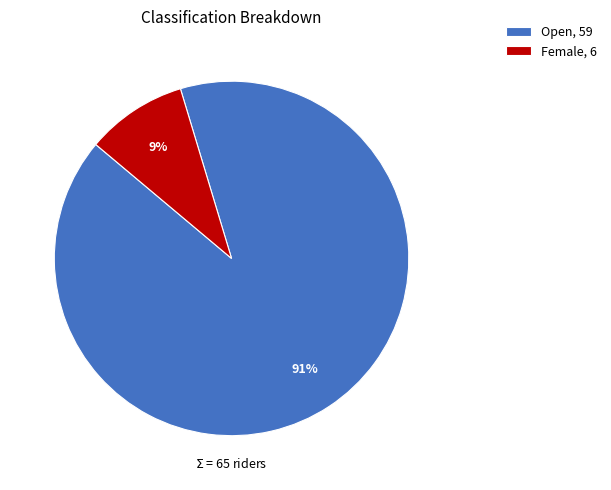

To the nearest percent, what portion does Female, 6 represent?

9%